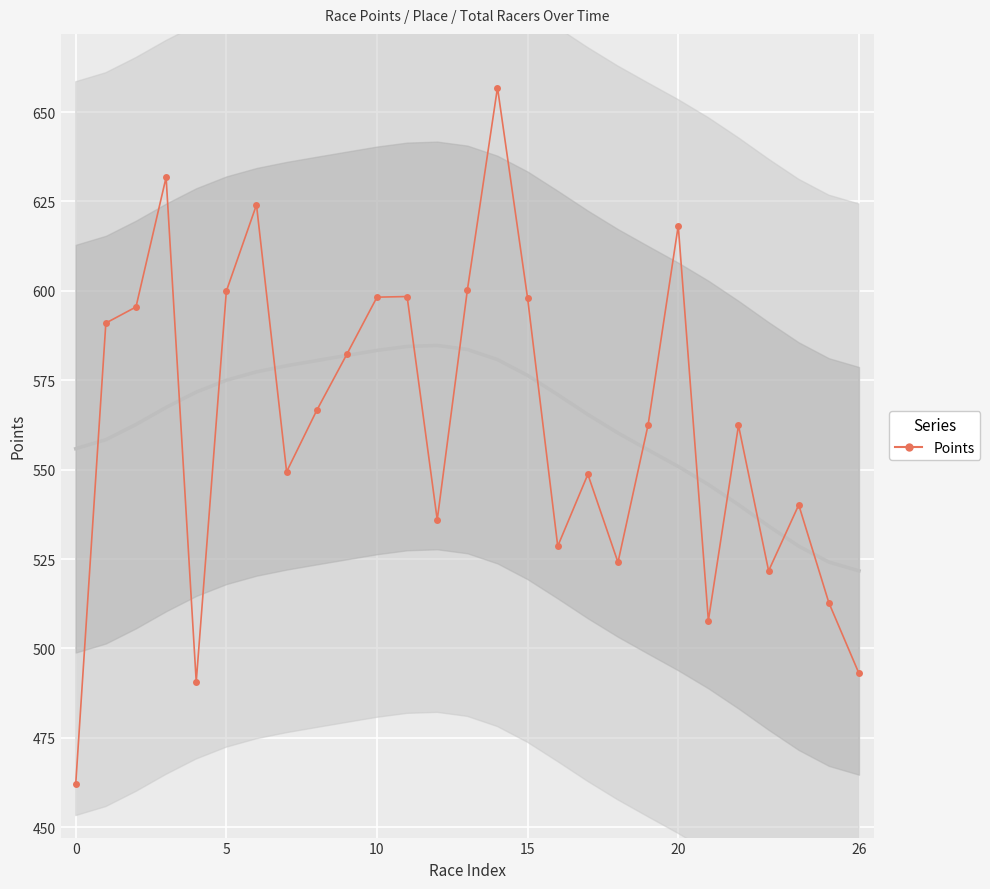

Reading left to right, transcribe all the data shown in this chart.

462.1	591.0	595.5	631.8	490.7	599.9	624.1	549.4	566.6	582.3	598.2	598.4	536.0	600.2	656.9	597.9	528.6	548.7	524.1	562.5	618.2	507.8	562.4	521.7	540.1	512.8	493.0